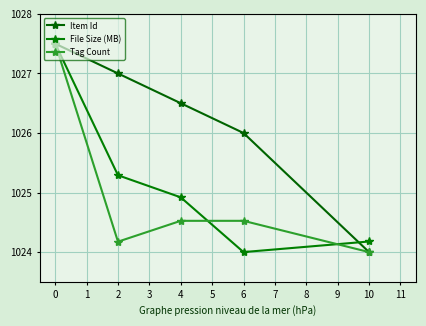

How many values in the Tag Count series exceed 1024?

4